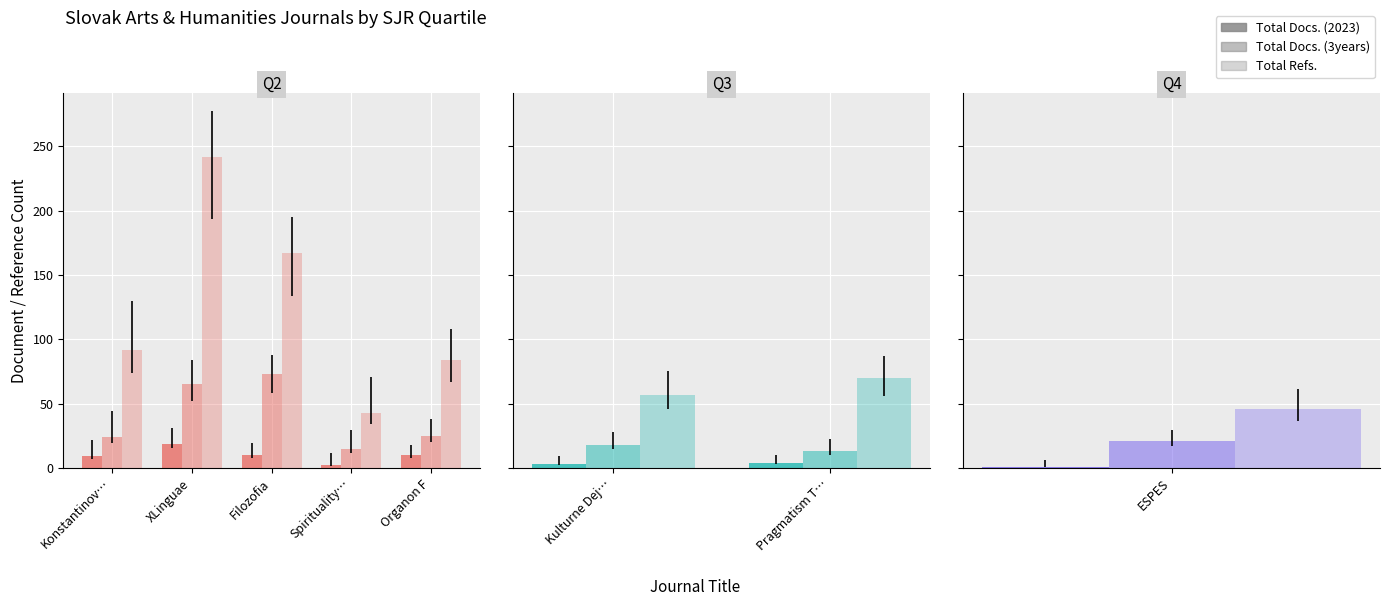

How many distinct data groups are displayed?

3